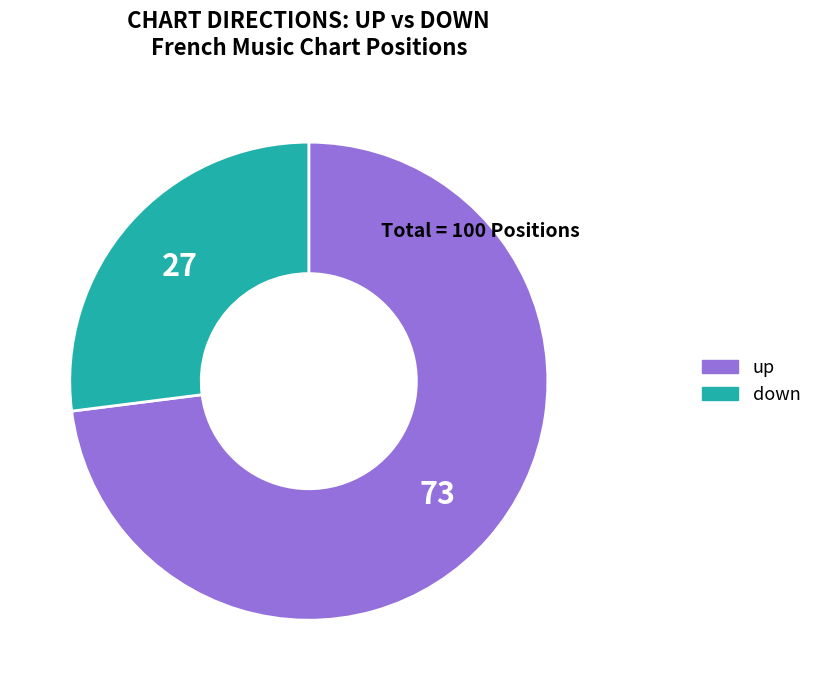

Rank the categories by value from highest to lowest.

up, down